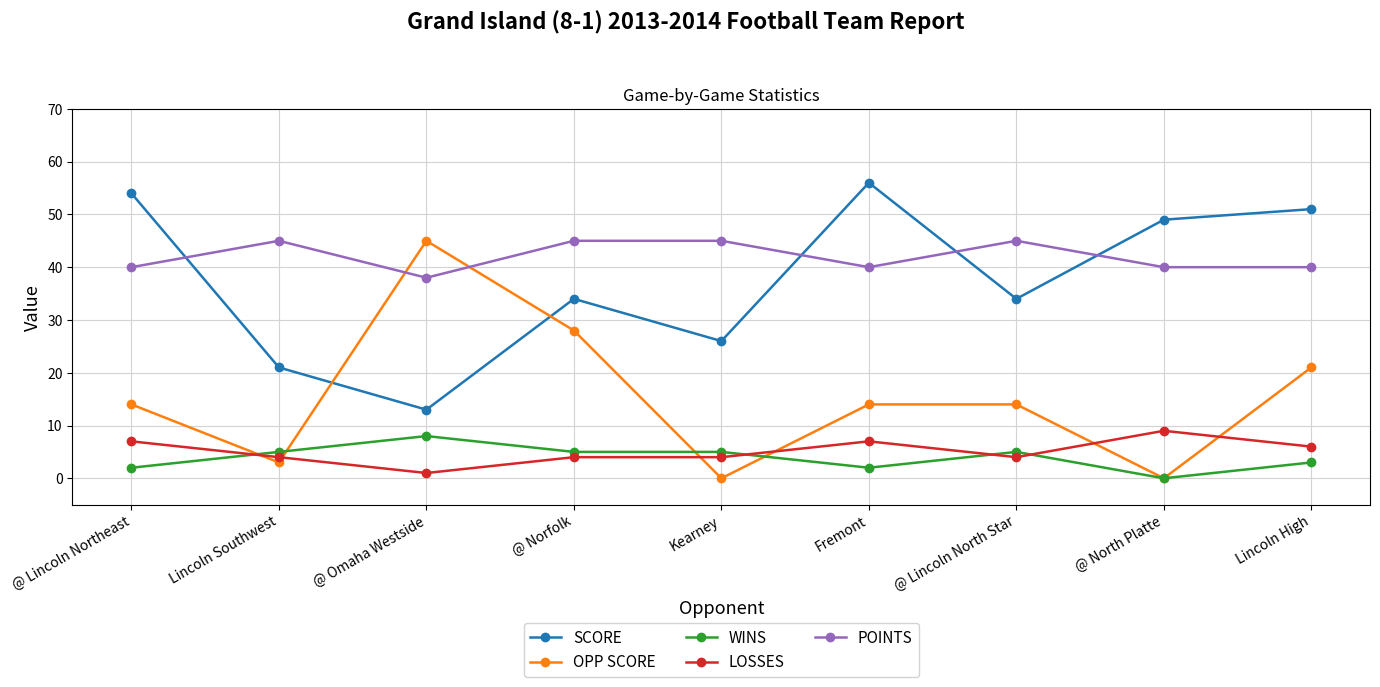

Where is the first local minimum for OPP SCORE?

Lincoln Southwest